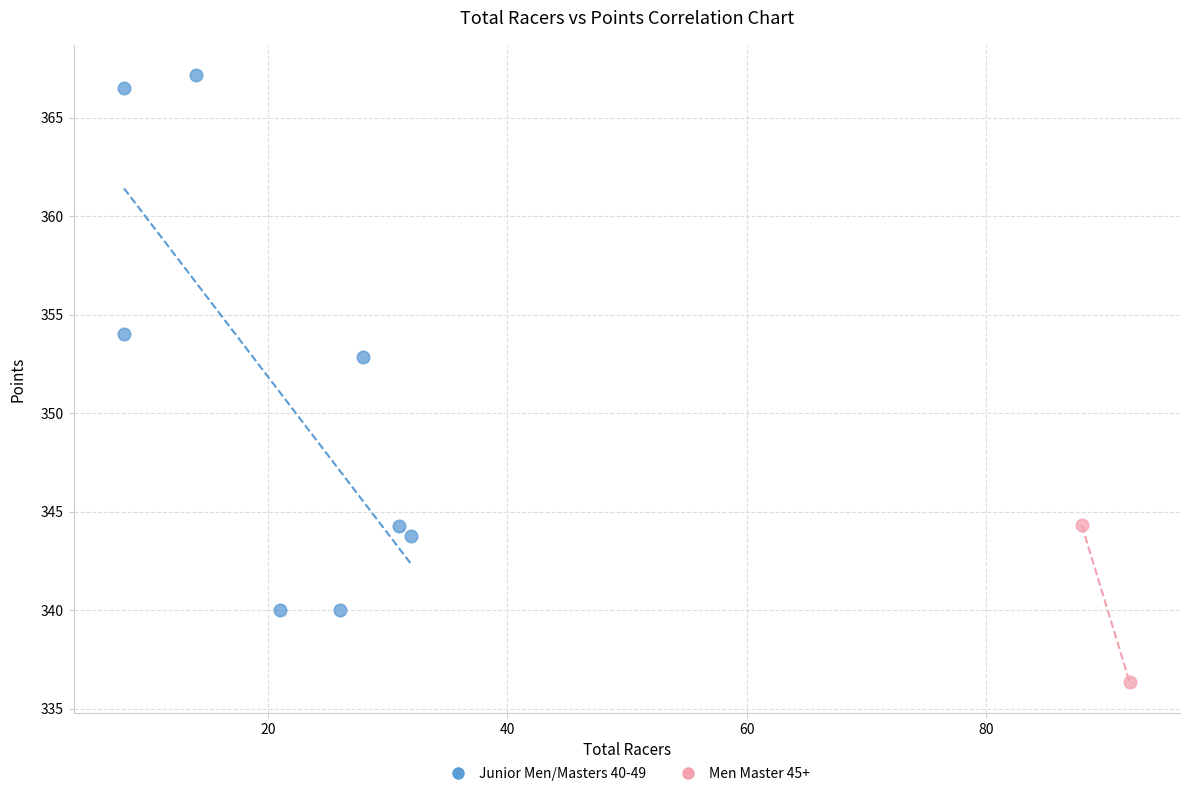

What are all the series names shown in the legend?

Junior Men/Masters 40-49, Men Master 45+